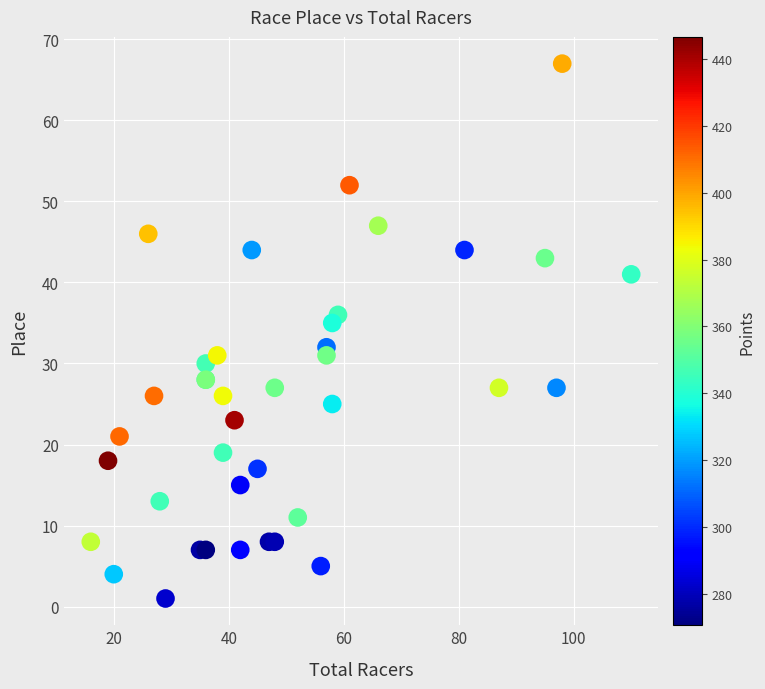

What Y value in the scatter plot is closest to 34?

35